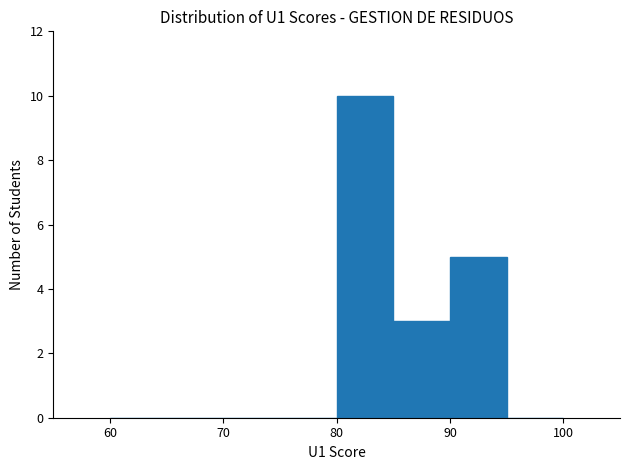

What is the height of the bar covering 80 to 85 on the x-axis? The values are not printed on the chart, so give them approximately, as read against the axis.

10